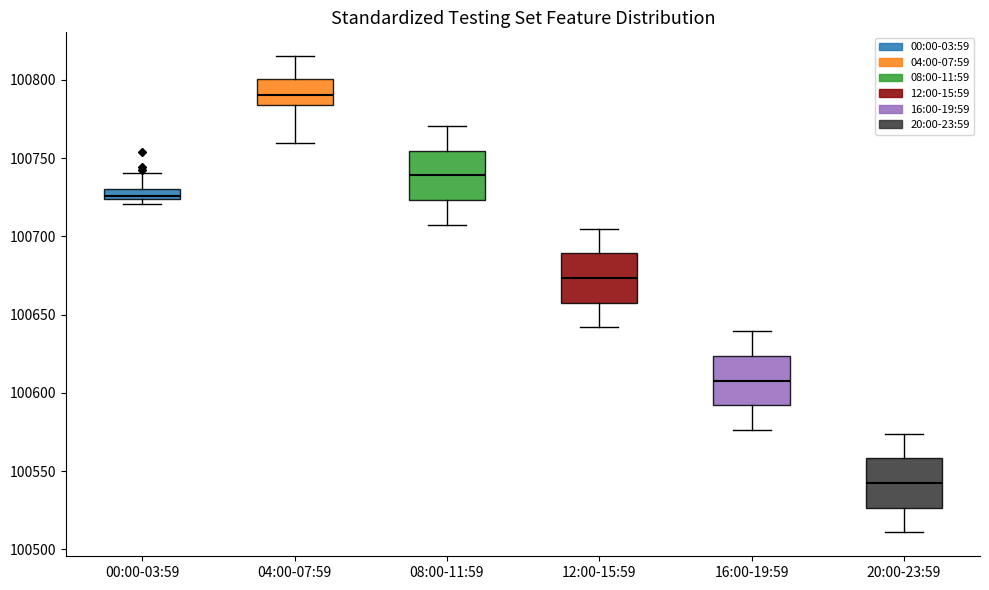

Which box's median line is the highest?

04:00-07:59